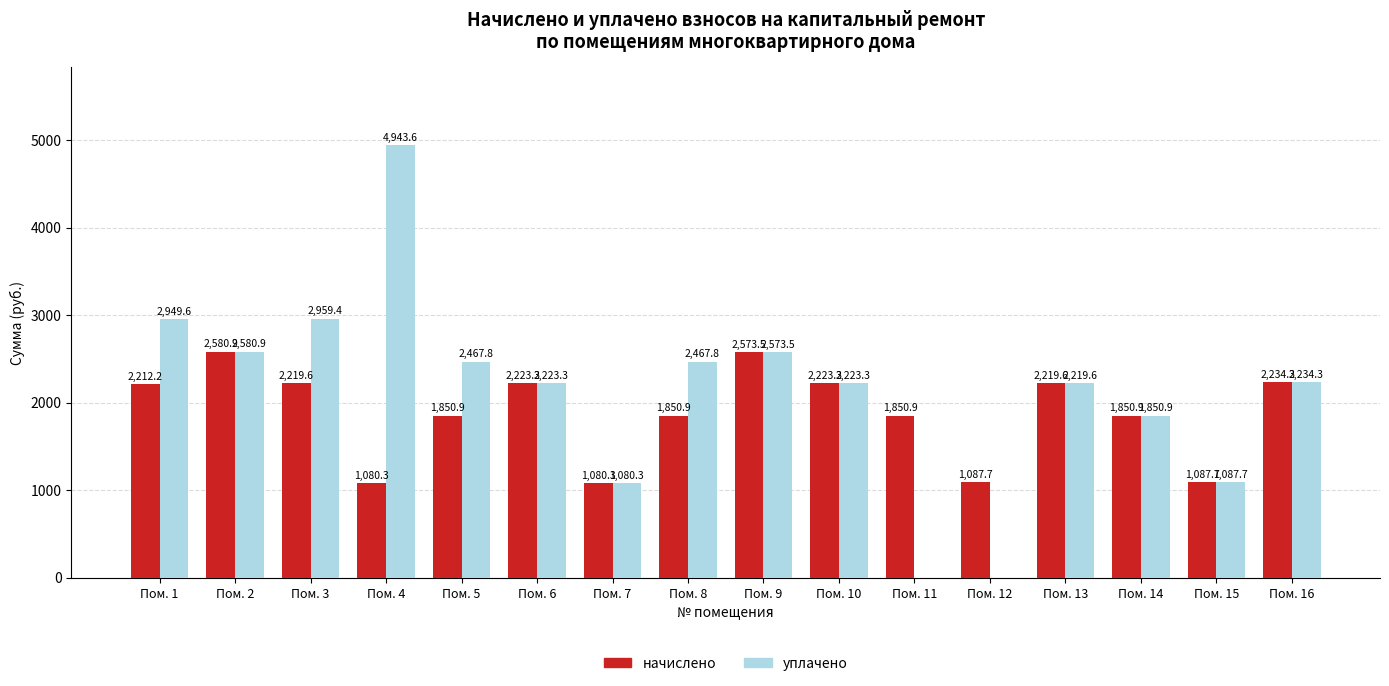

Which series has the widest spread of values?

уплачено